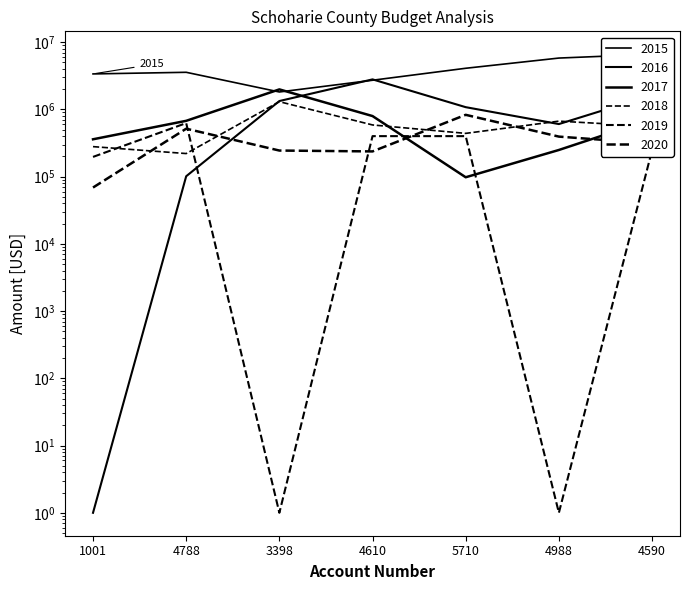

What is the difference between the second highest and minimum values in the 2016 series?

1630199.3